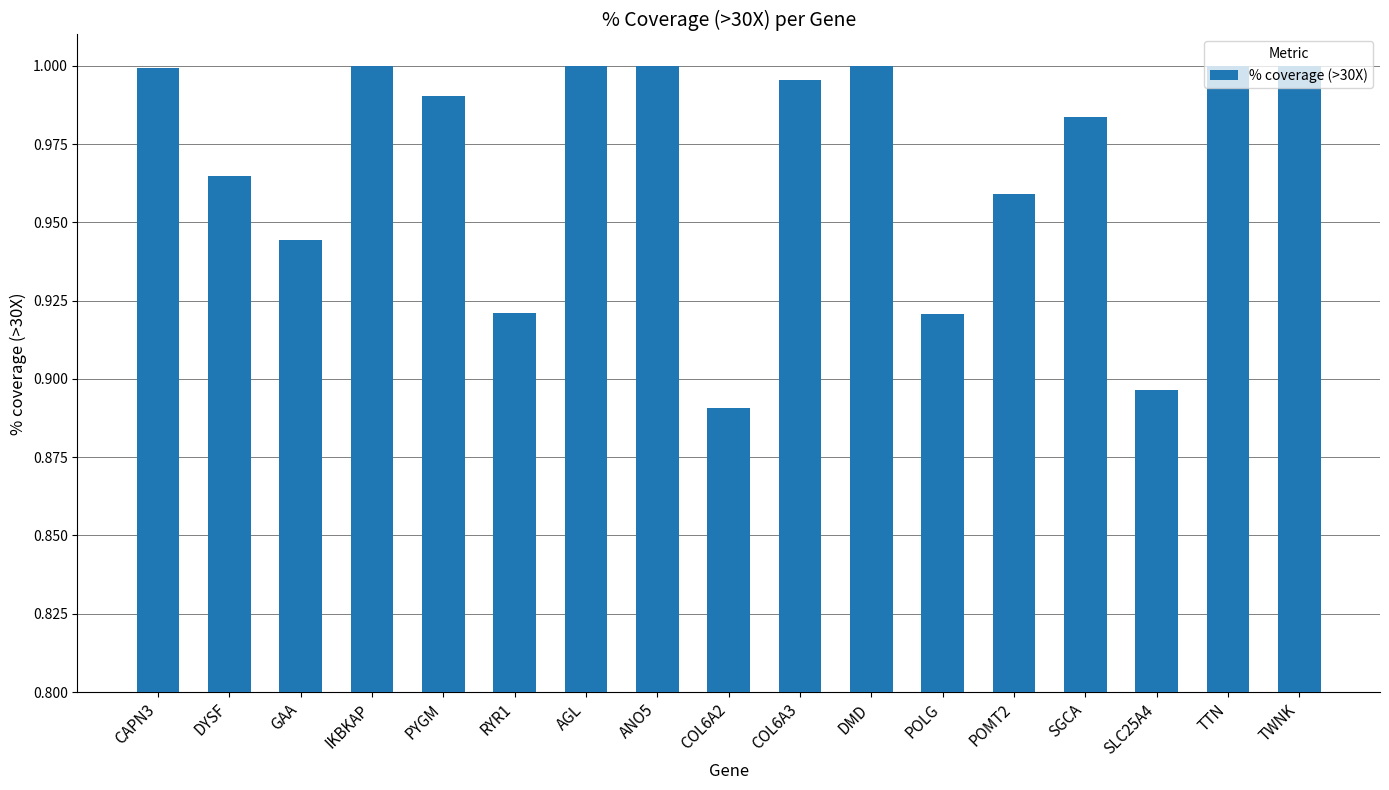

What position from the right is CAPN3?

17